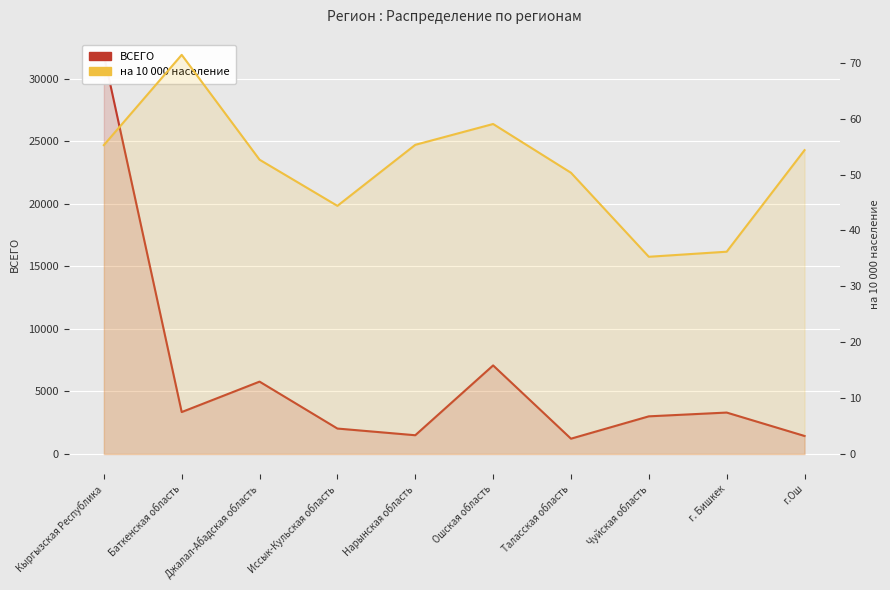

What position from the left is Джалал-Абадская область?

3